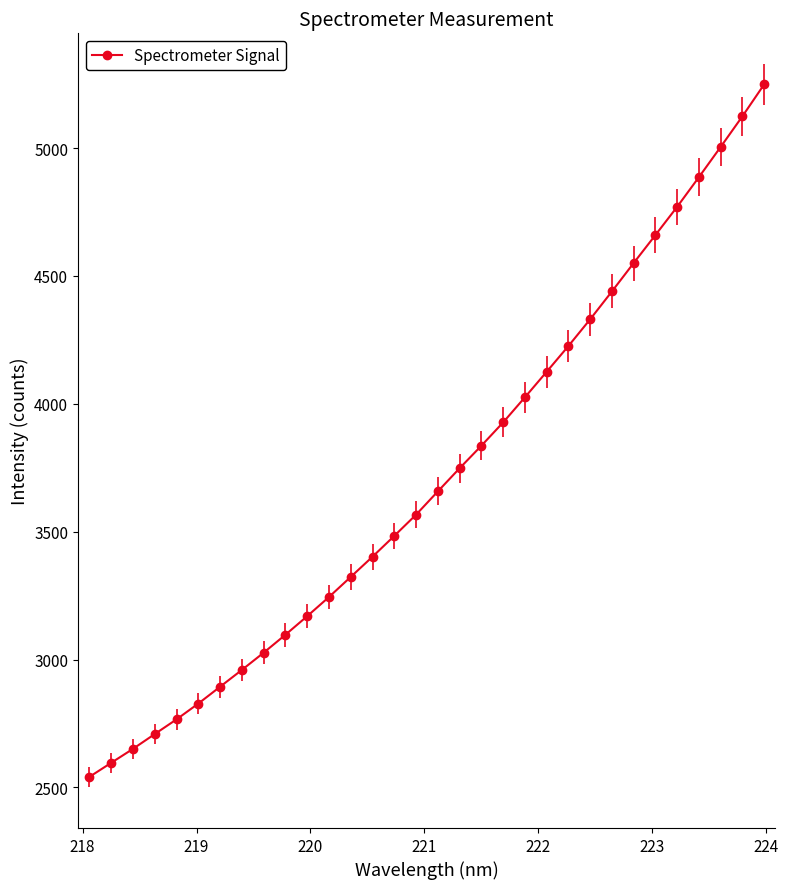

True or false: there are more than 2 points higher than both neighbors.

False